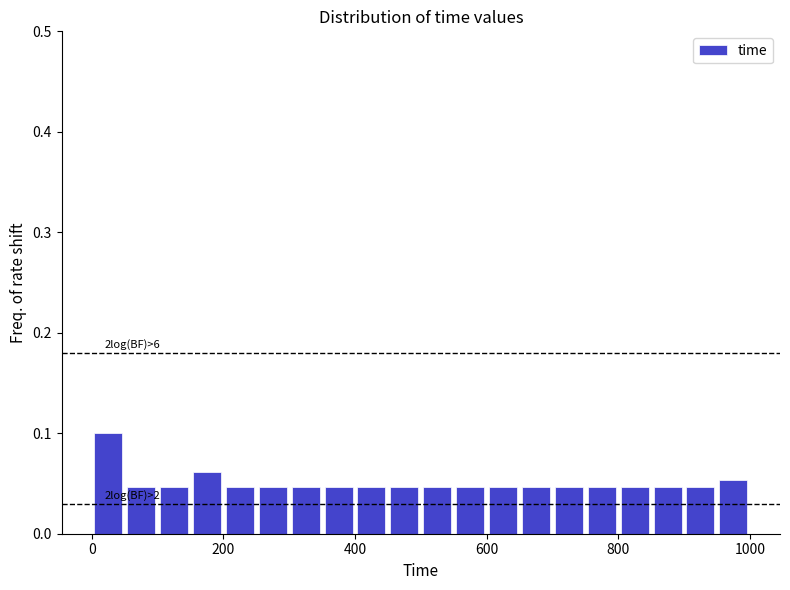

Read against the x-axis, roughly where is the centre of the tallest bar?

20